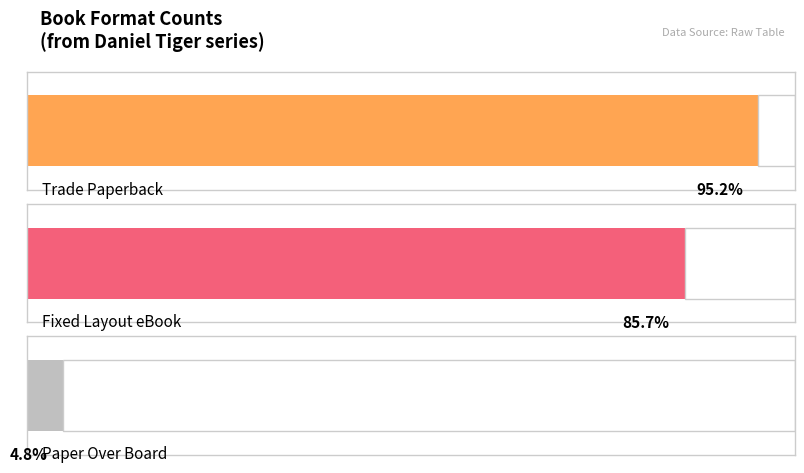

At how many categories does at least one series exceed 16?

2